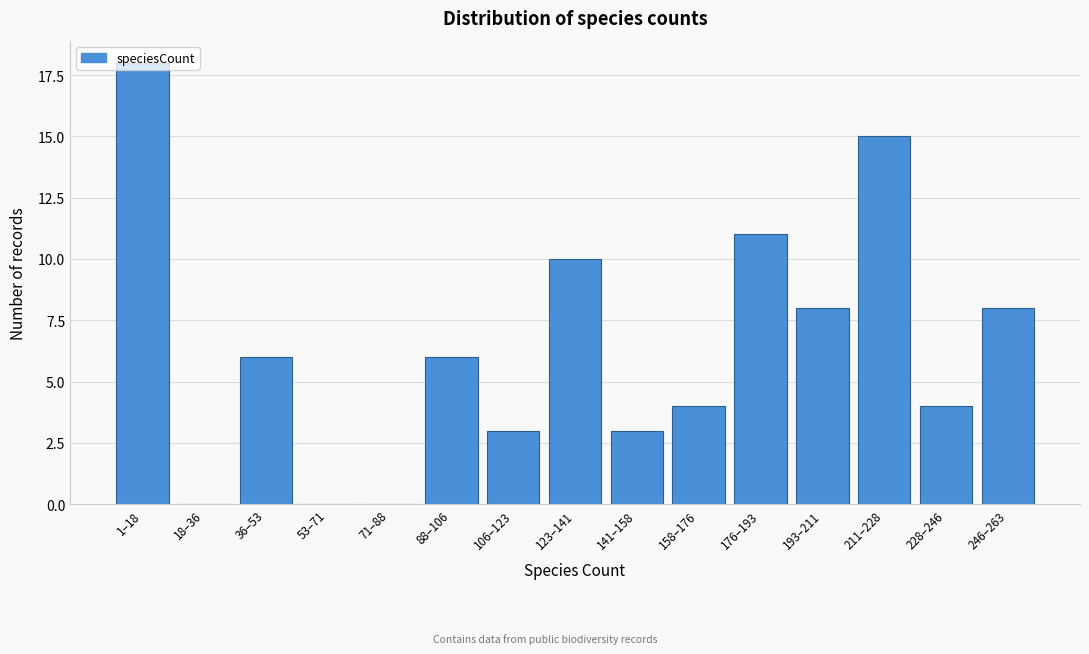

At which category does the chart reach its peak across all series?

1–18